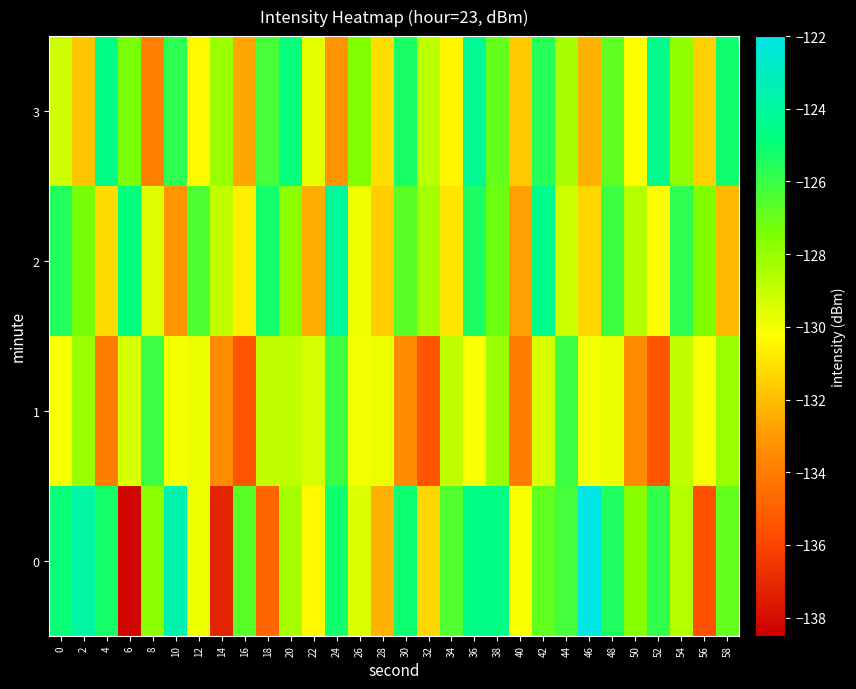

What is the total value across all series at 18?

-515.3